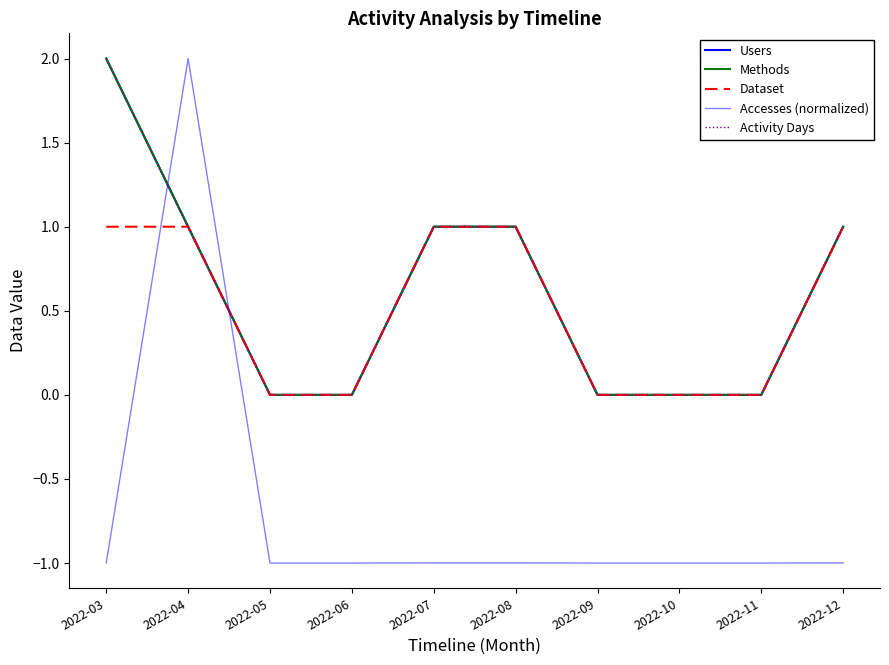

The value of Accesses (normalized) at 2022-12 is -1.0. True or false?

True